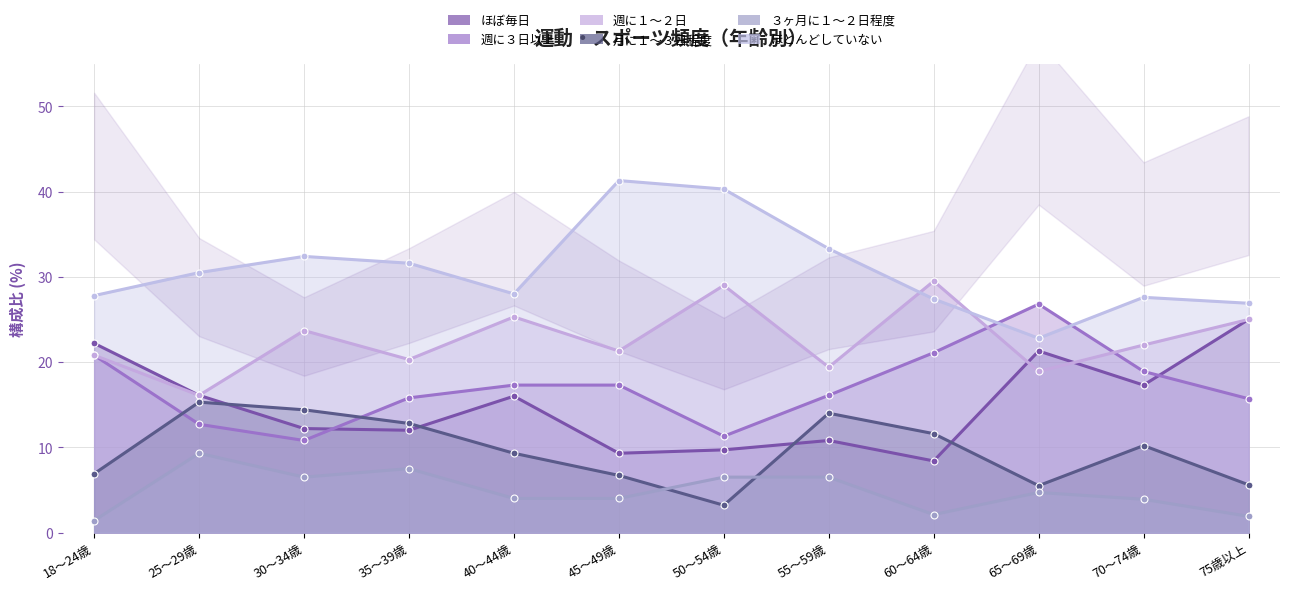

True or false: ほぼ毎日 and ほとんどしていない cross at least once.

False